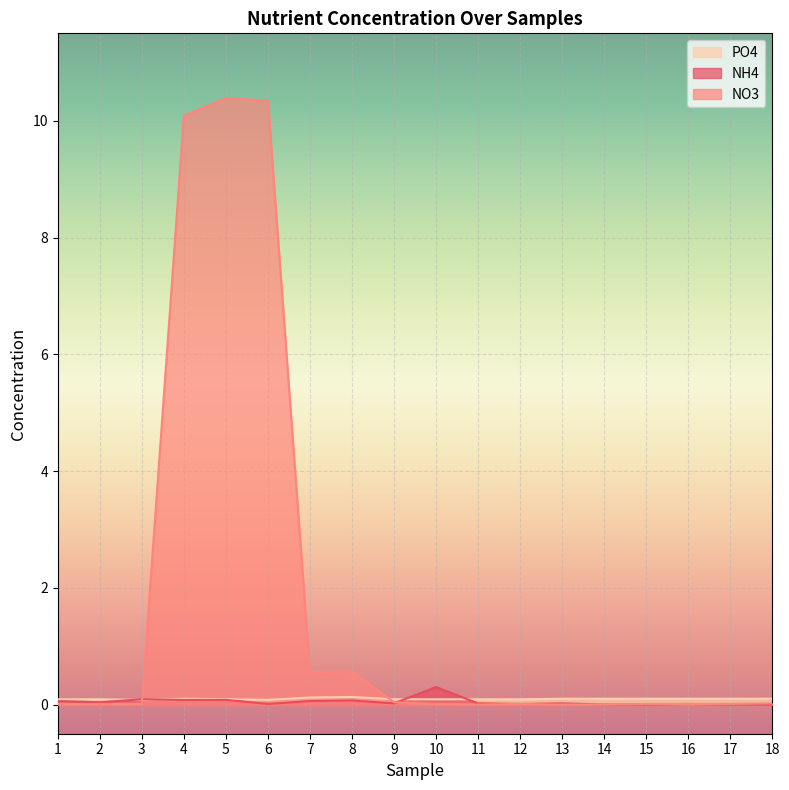

What is the greatest value displayed?

10.4